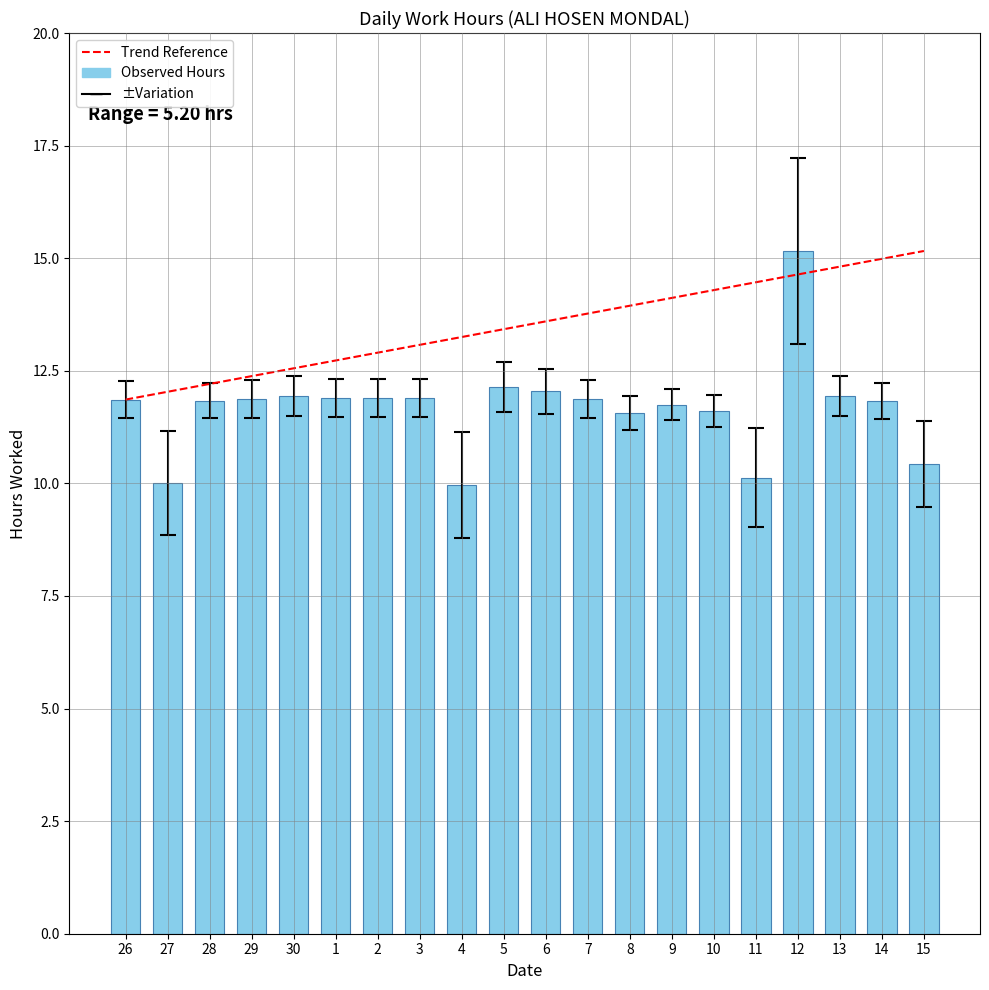

The value at 9 is 8.1. True or false?

False